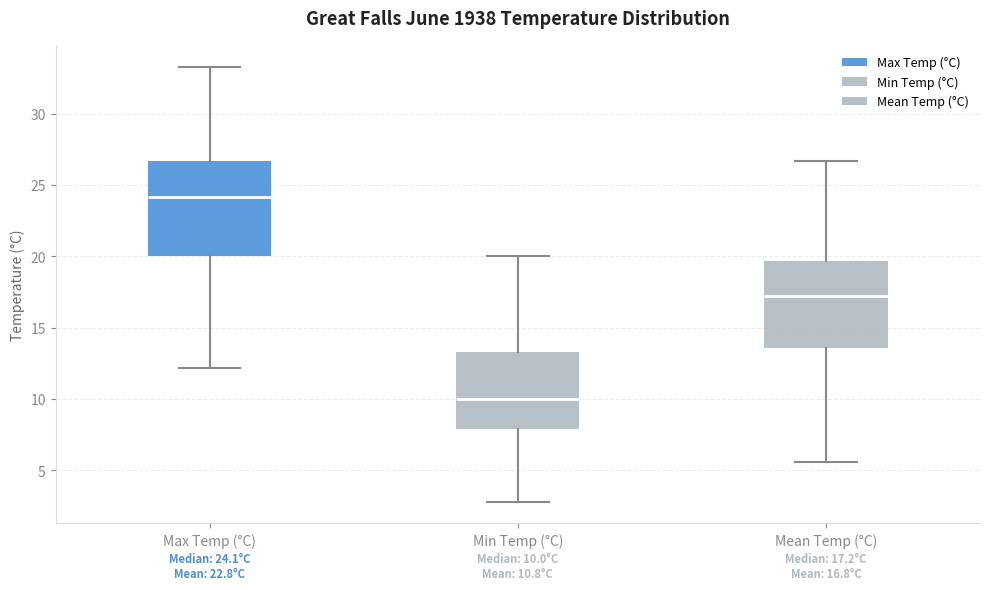

Which box's median line is the highest?

Max Temp (°C)